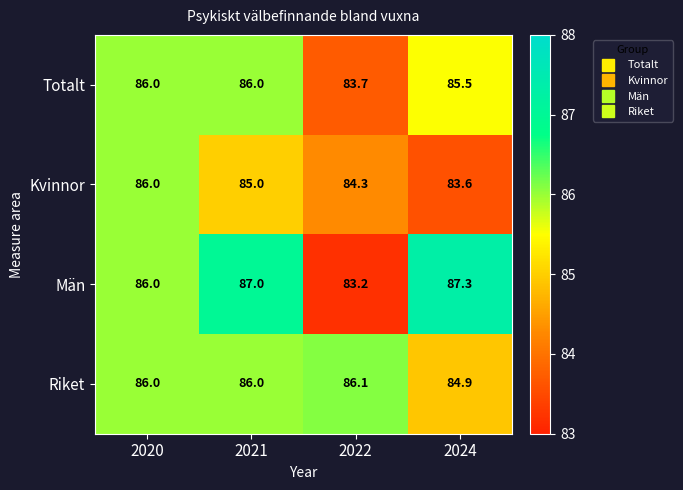

What is the difference between the maximum and minimum values in the Män series?

4.1